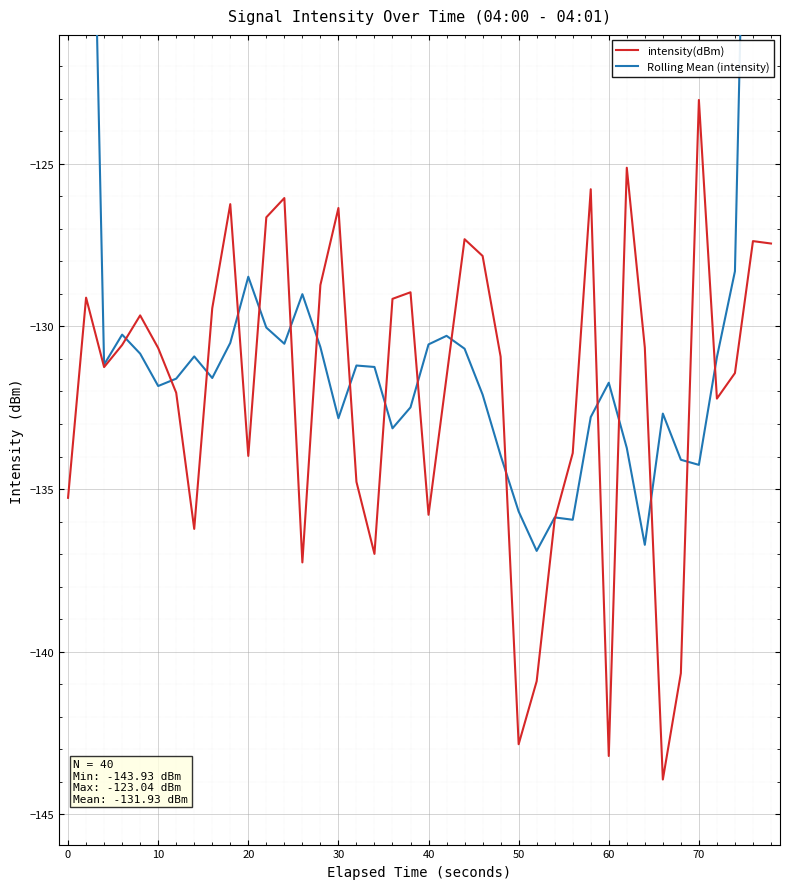

True or false: Rolling Mean (intensity) and intensity(dBm) cross at least once.

True